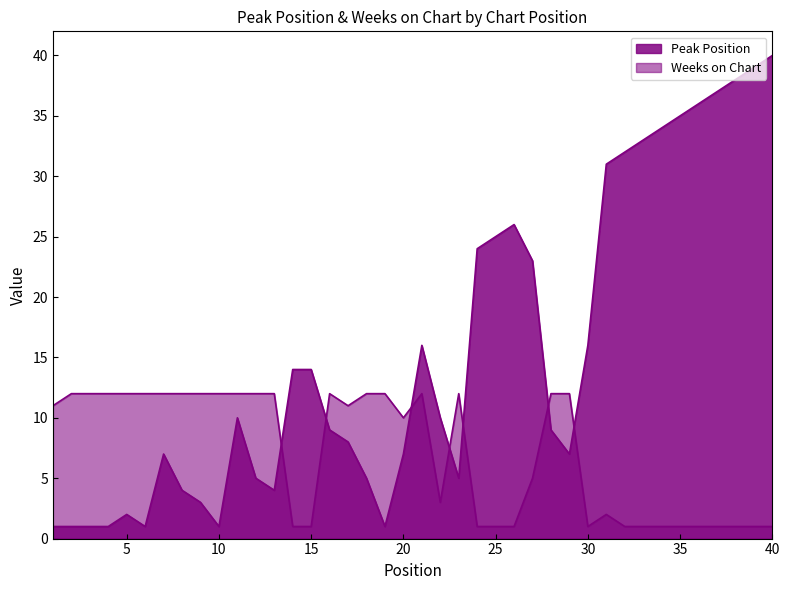

True or false: Weeks on Chart and Peak Position cross at least once.

True